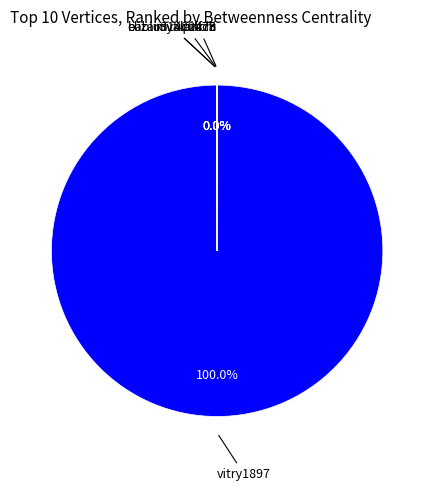

Is there any slice that represents more than half of the pie?

Yes